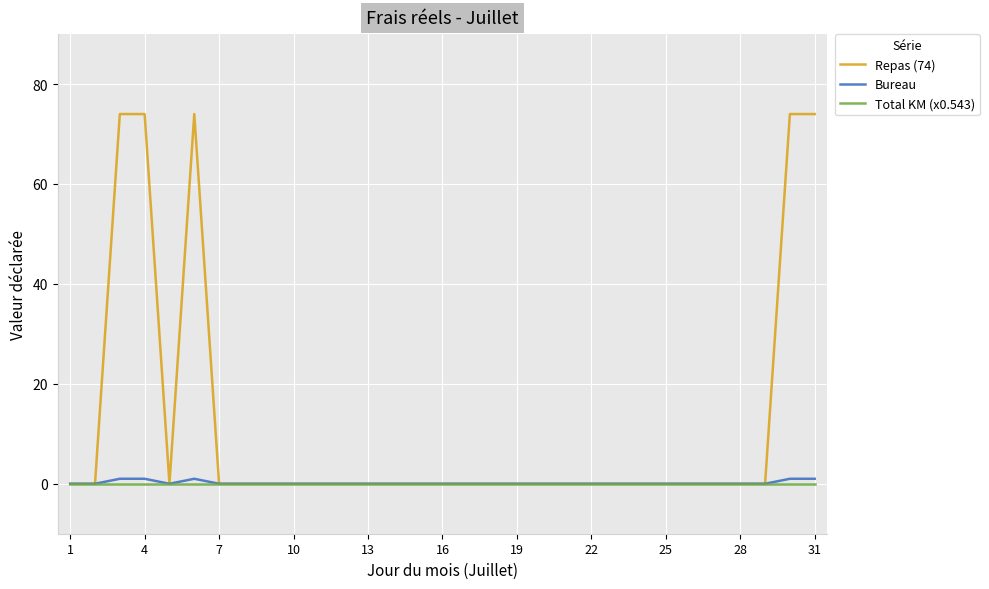

What is the greatest value displayed?

74